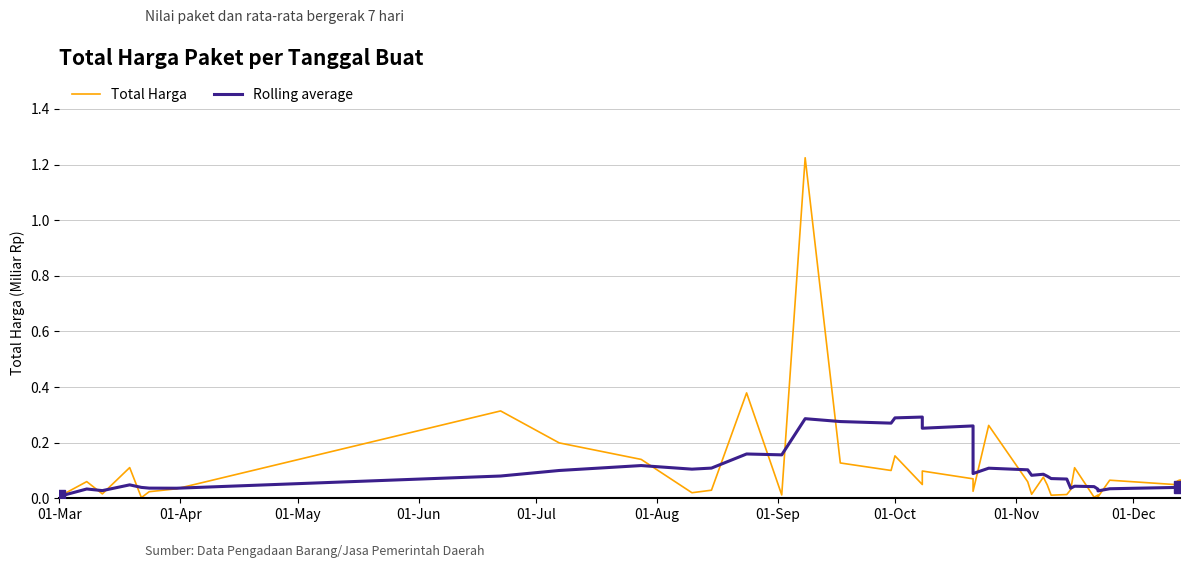

Which series has the widest spread of values?

Total Harga